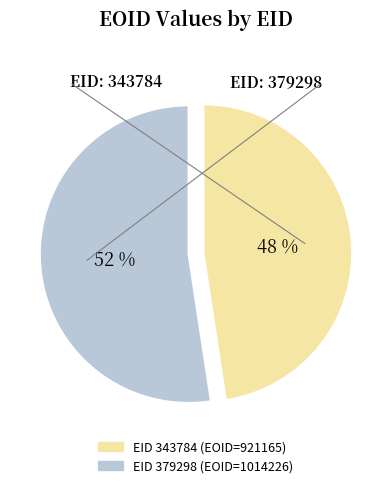

Is there a majority slice in this chart?

Yes